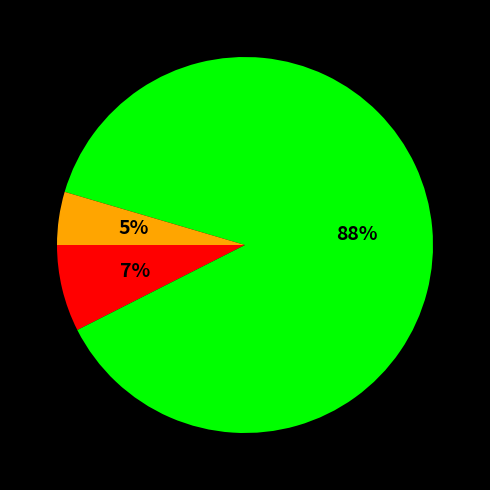

Does any single category account for the majority?

Yes